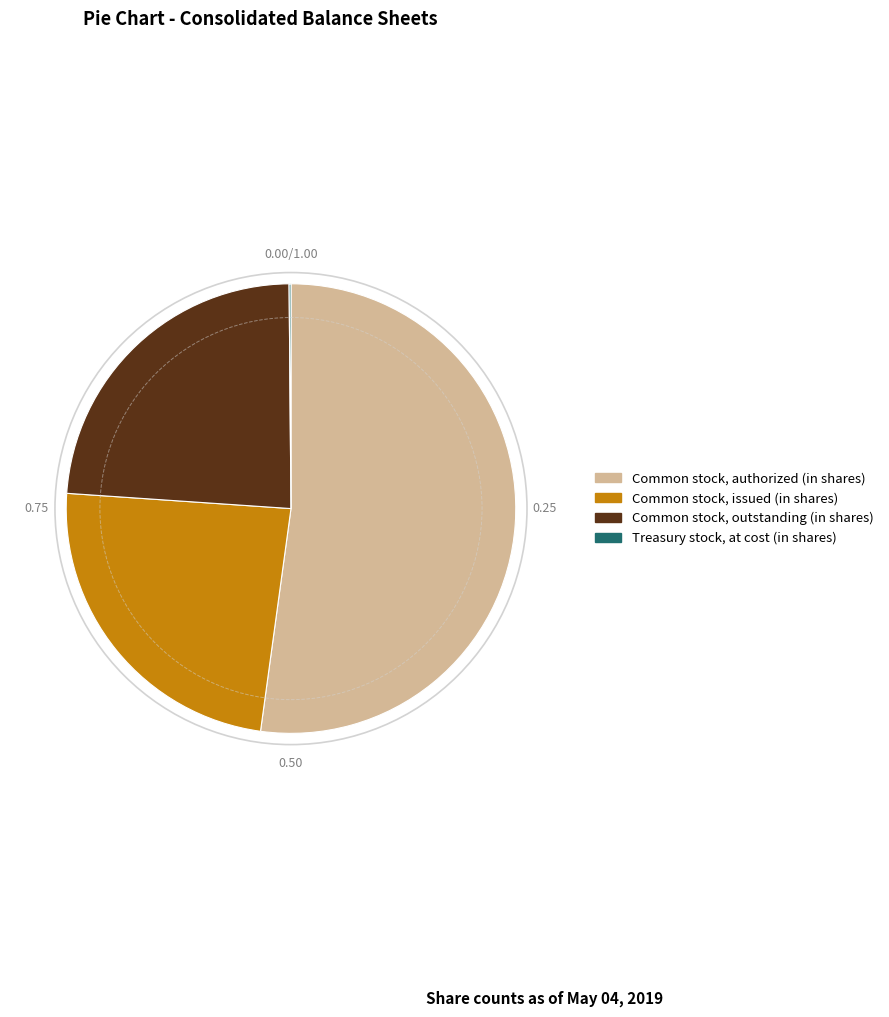

Combined, do Common stock, authorized (in shares) and Common stock, issued (in shares) account for over 50%?

Yes